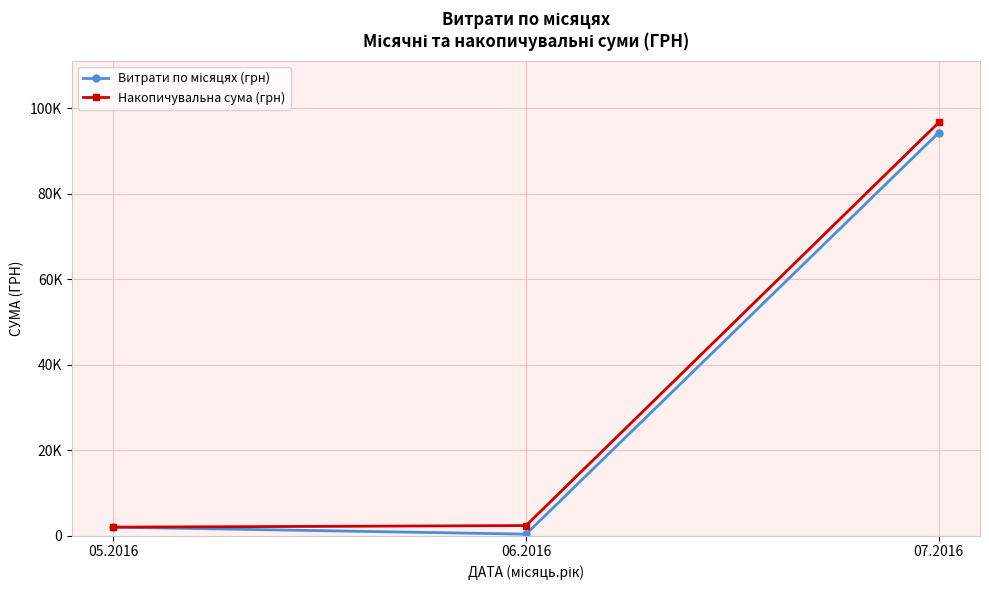

What position from the left is 06.2016?

2